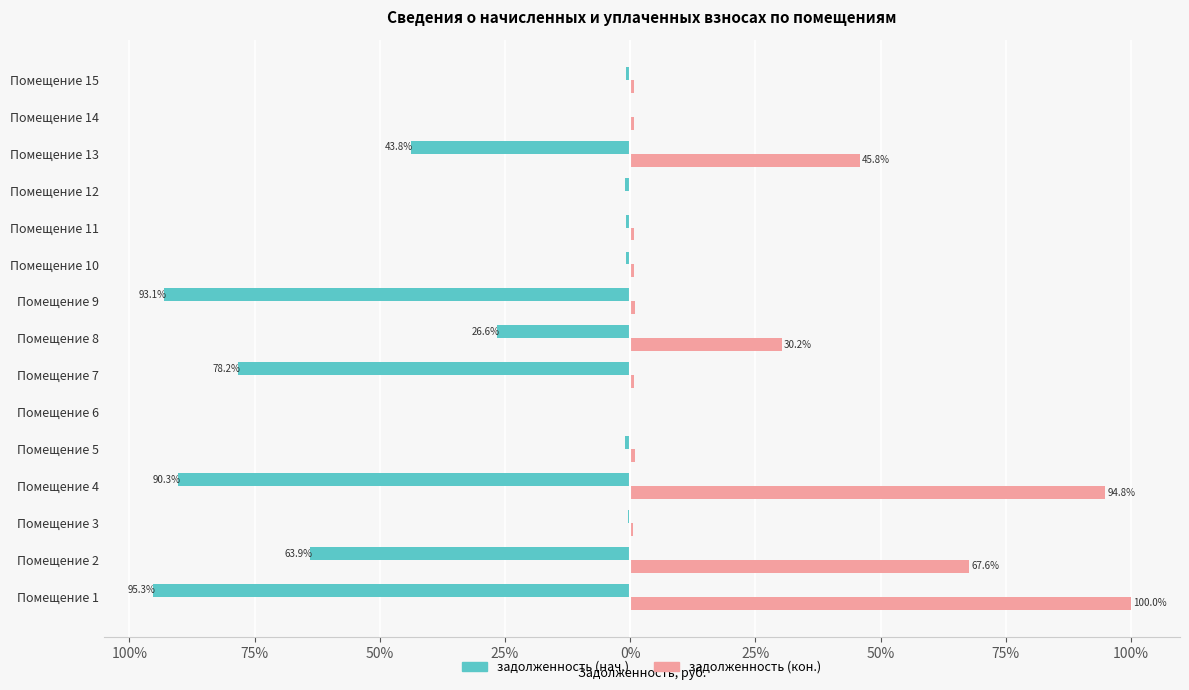

What are all the series names shown in the legend?

задолженность (нач.), задолженность (кон.)